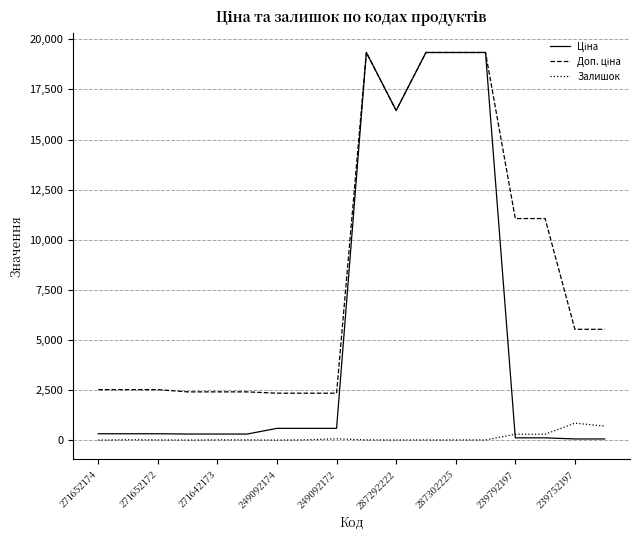

Does the chart have visible grid lines?

Yes